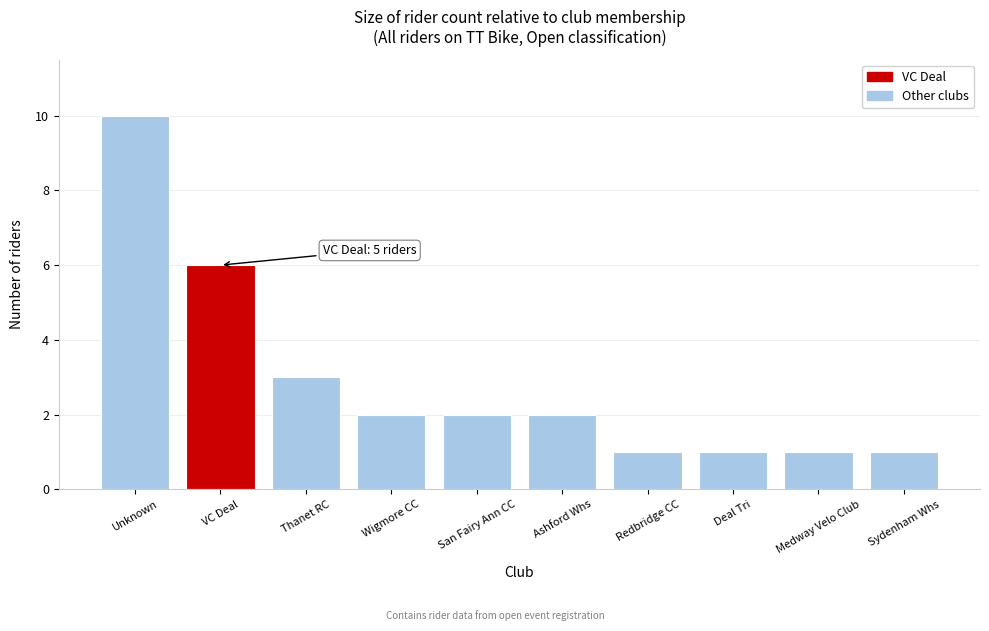

Reading right to left, extract all data points from this chart.

Sydenham Whs=1	Medway Velo Club=1	Deal Tri=1	Redbridge CC=1	Ashford Whs=2	San Fairy Ann CC=2	Wigmore CC=2	Thanet RC=3	VC Deal=6	Unknown=10